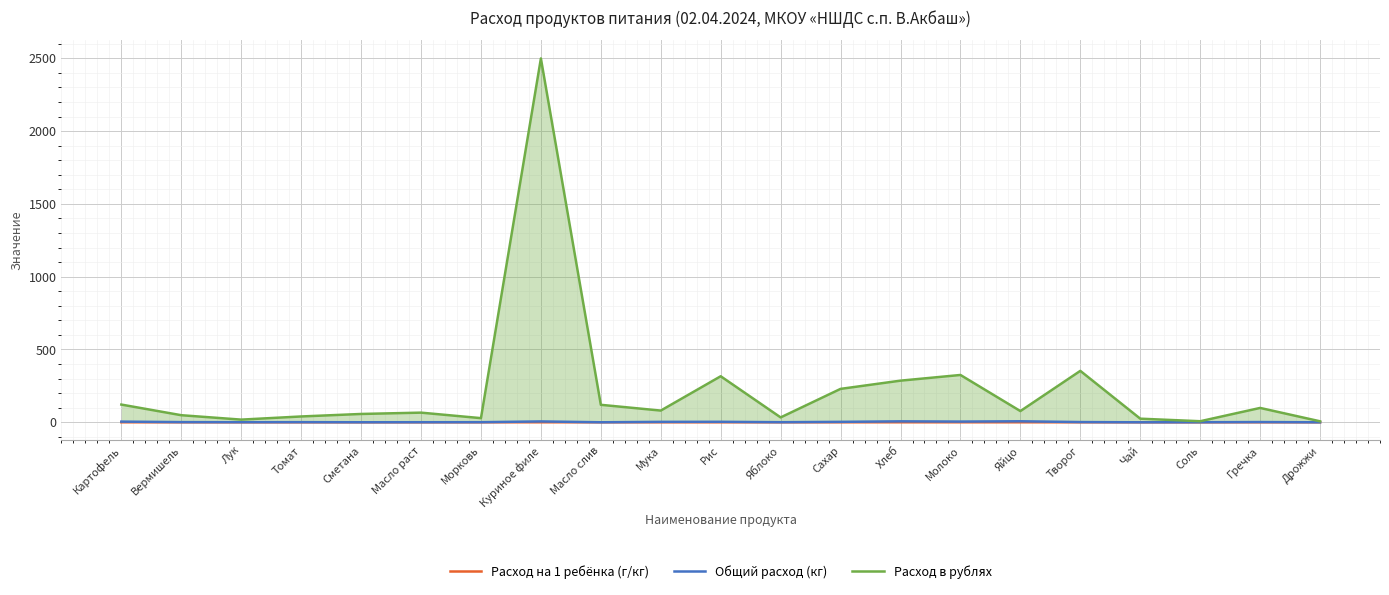

The value of Расход на 1 ребёнка (г/кг) at Гречка is 0.0. True or false?

True